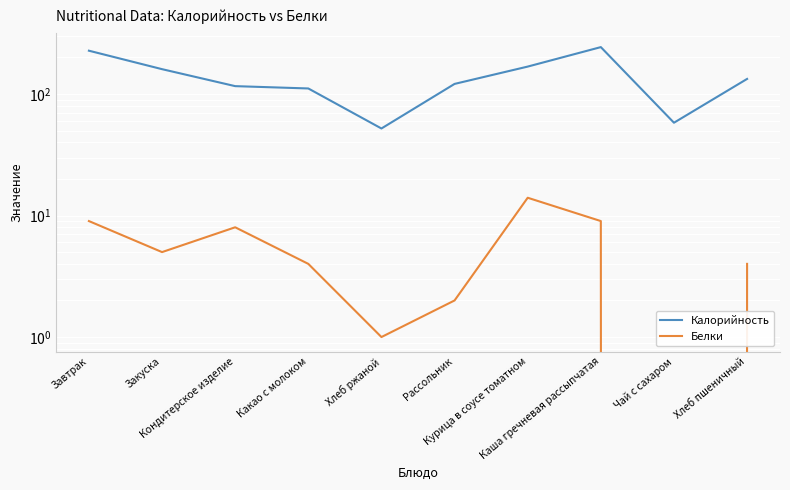

In Калорийность, how many points are higher than both neighbors (excluding endpoints)?

1